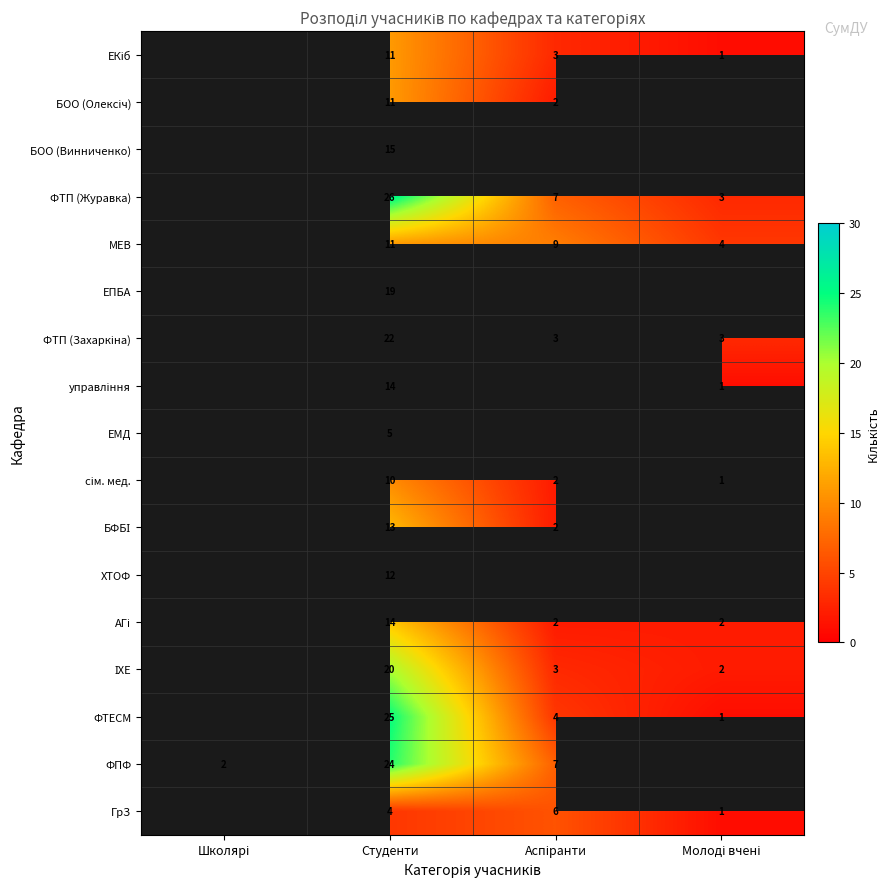

Is it true that ФПФ equals 24 at Студенти?

True